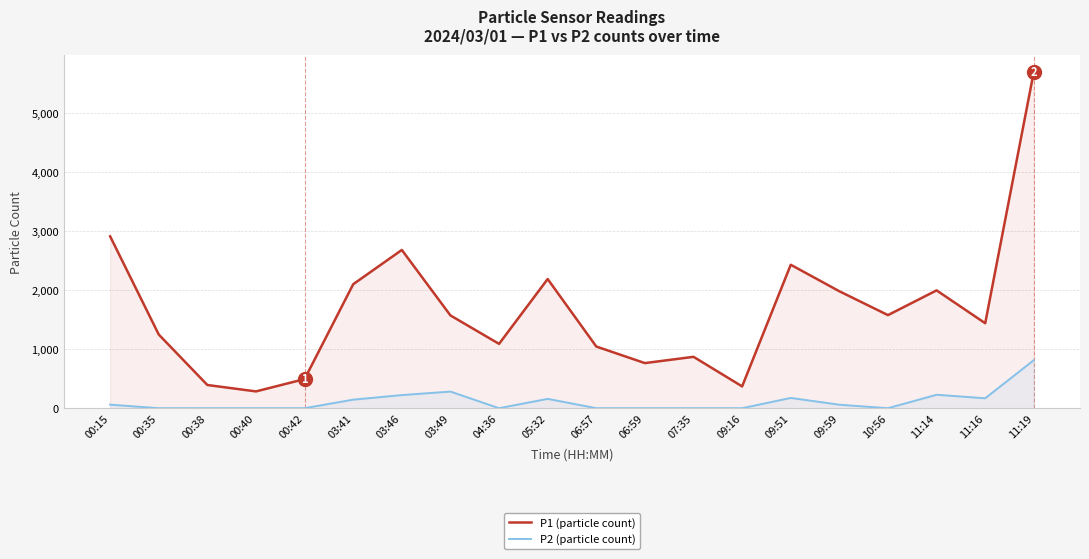

What is the difference between the P1 (particle count) values at 00:42 and 03:49?

1078.0